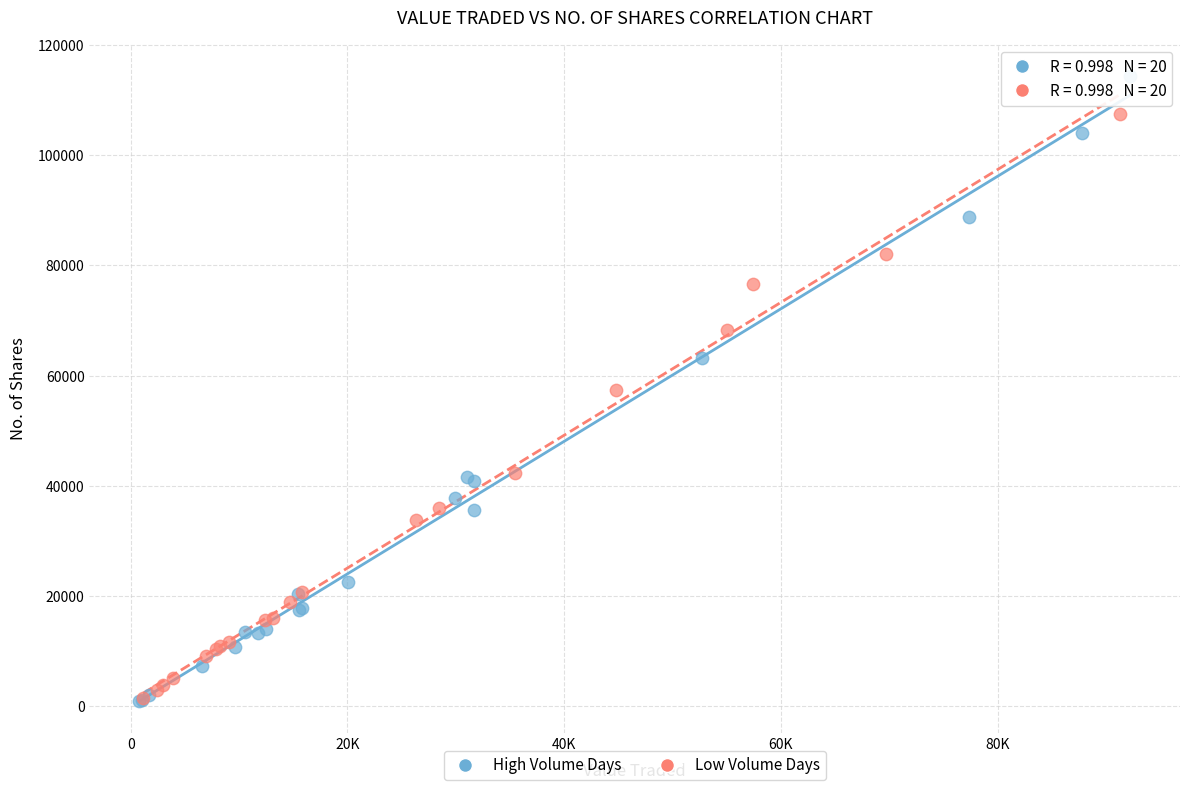

Which series contains the highest Y value?

High Volume Days